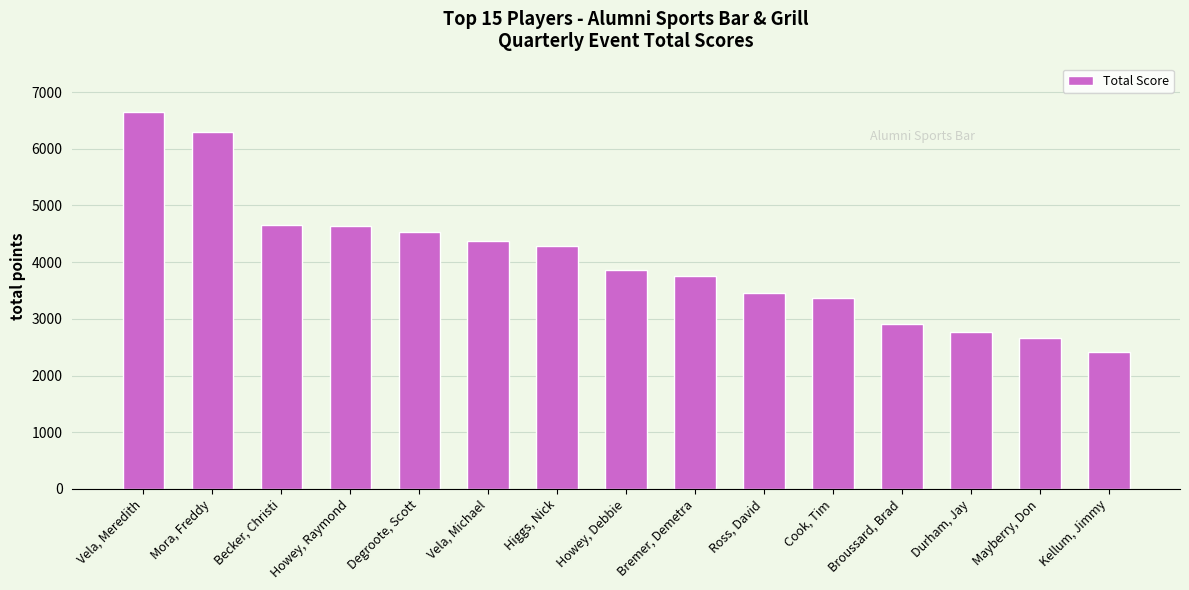

What is the difference between the values at Cook, Tim and Vela, Michael?

1000